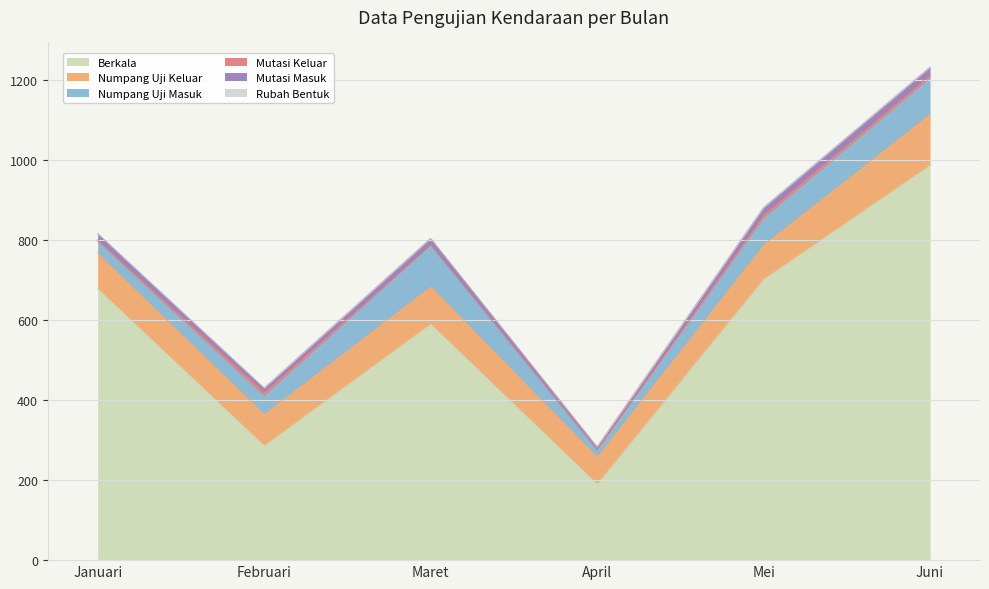

What is the maximum value shown in the chart?

987